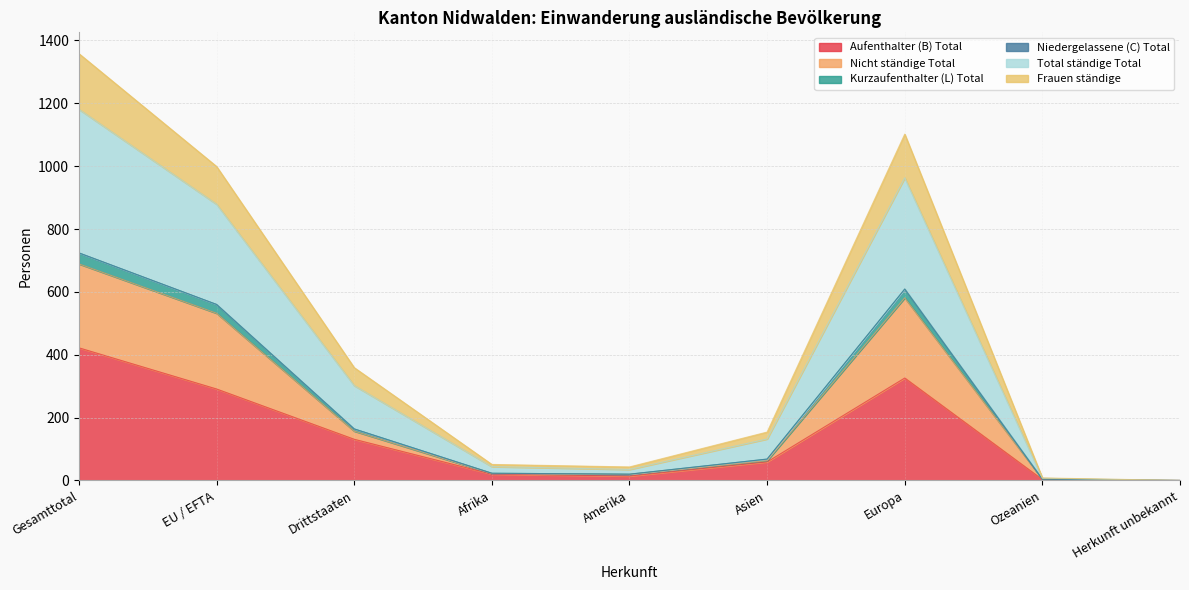

What is the label of the 9th point from the right?

Gesamttotal